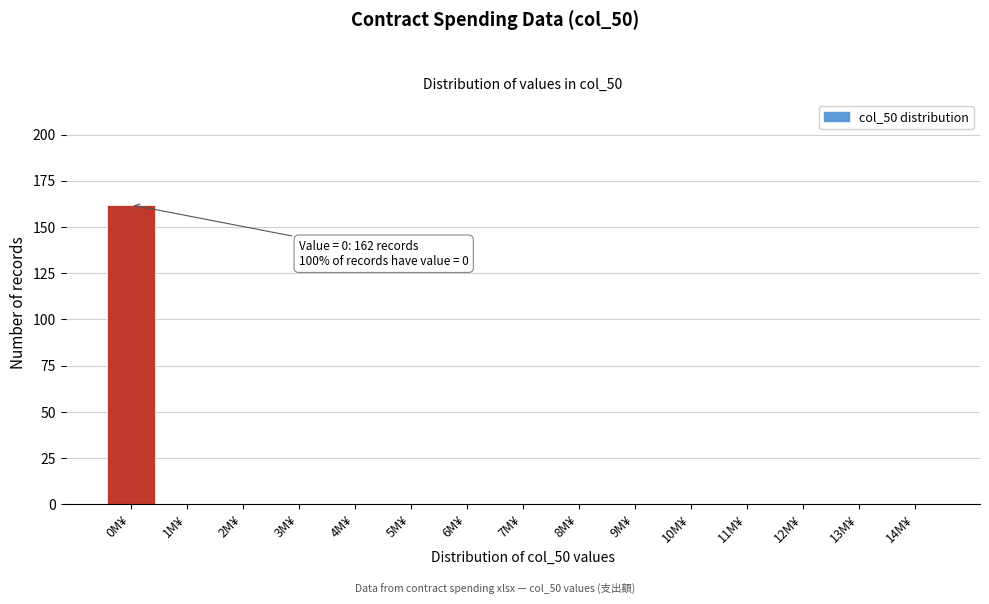

Reading left to right, transcribe all the data shown in this chart.

0M¥=162	1M¥=0	2M¥=0	3M¥=0	4M¥=0	5M¥=0	6M¥=0	7M¥=0	8M¥=0	9M¥=0	10M¥=0	11M¥=0	12M¥=0	13M¥=0	14M¥=0